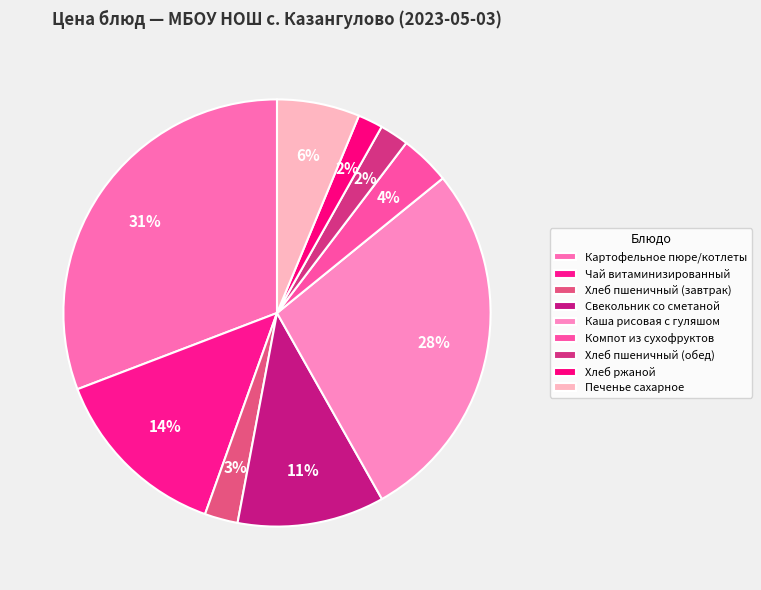

How many segments does this pie chart have?

9